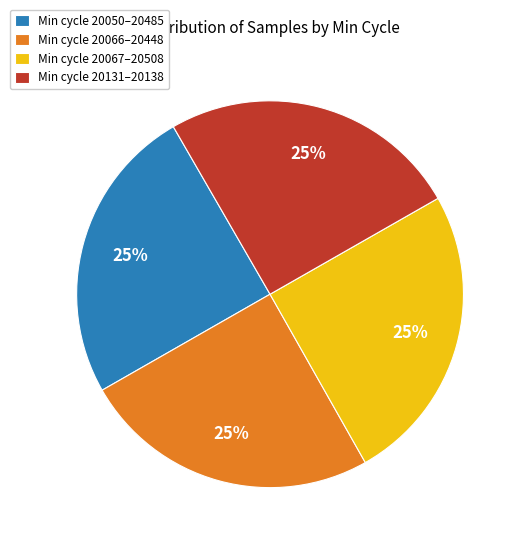

Approximately how many times larger is the value at Min cycle 20050–20485 compared to Min cycle 20131–20138?

1.0